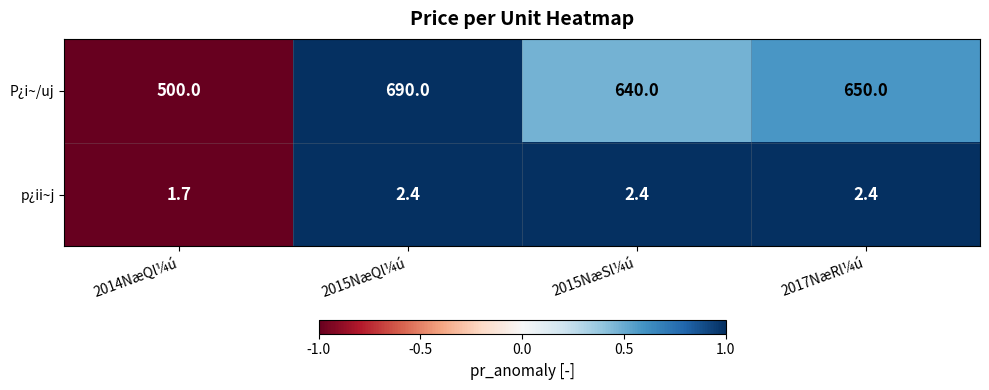

Rank the series by their average value, from highest to lowest.

P¿i~/uj, p¿ii~j